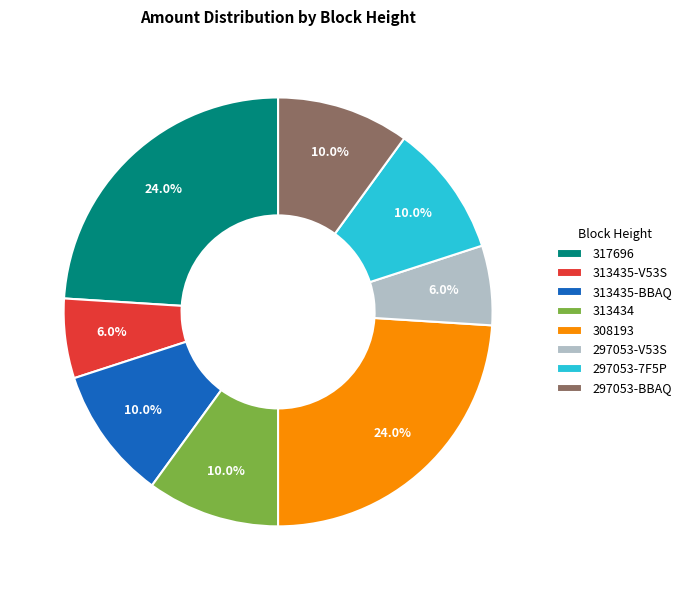

Count the number of slices in the pie.

8